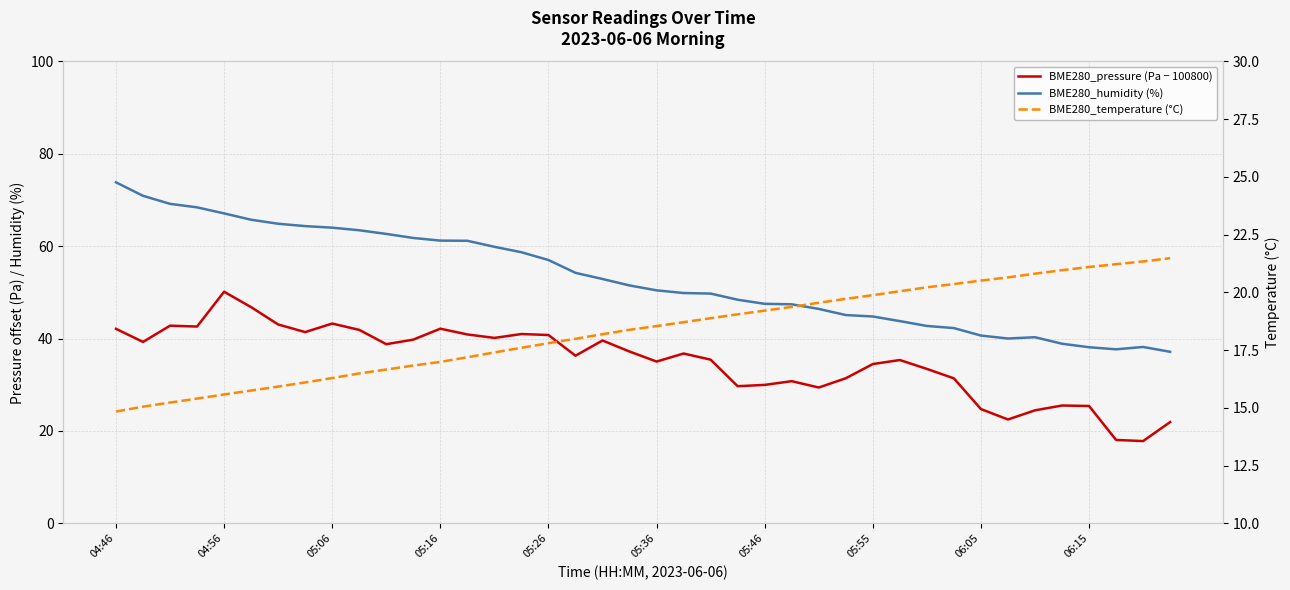

At which category does the chart reach its minimum across all series?

04:46